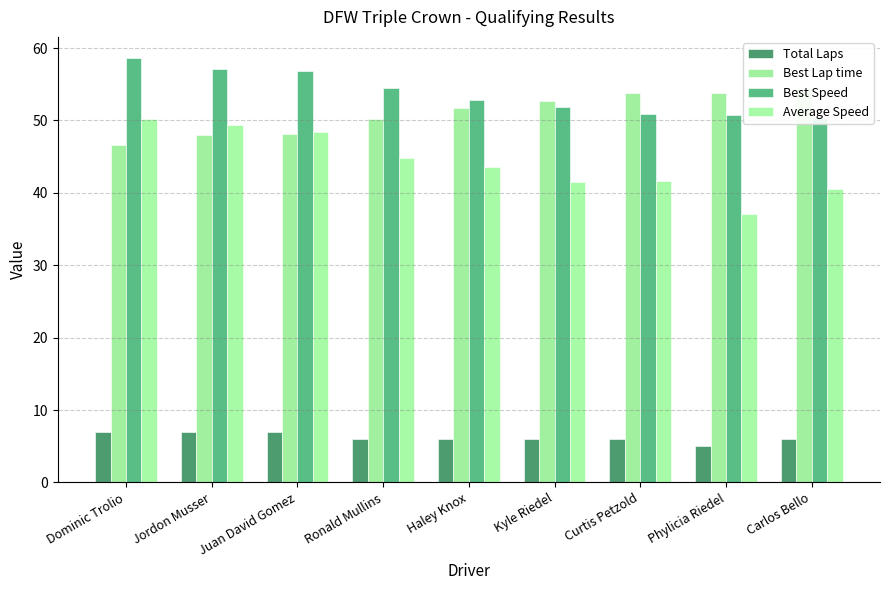

At how many categories does at least one series exceed 38?

9